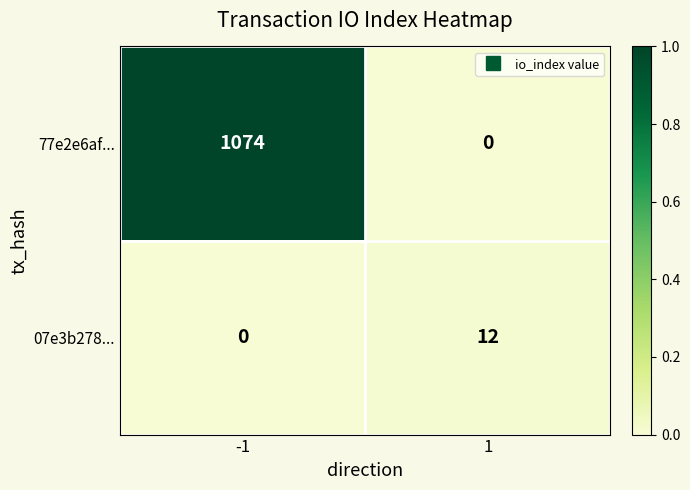

What is the average value of the 77e2e6af... series?

537